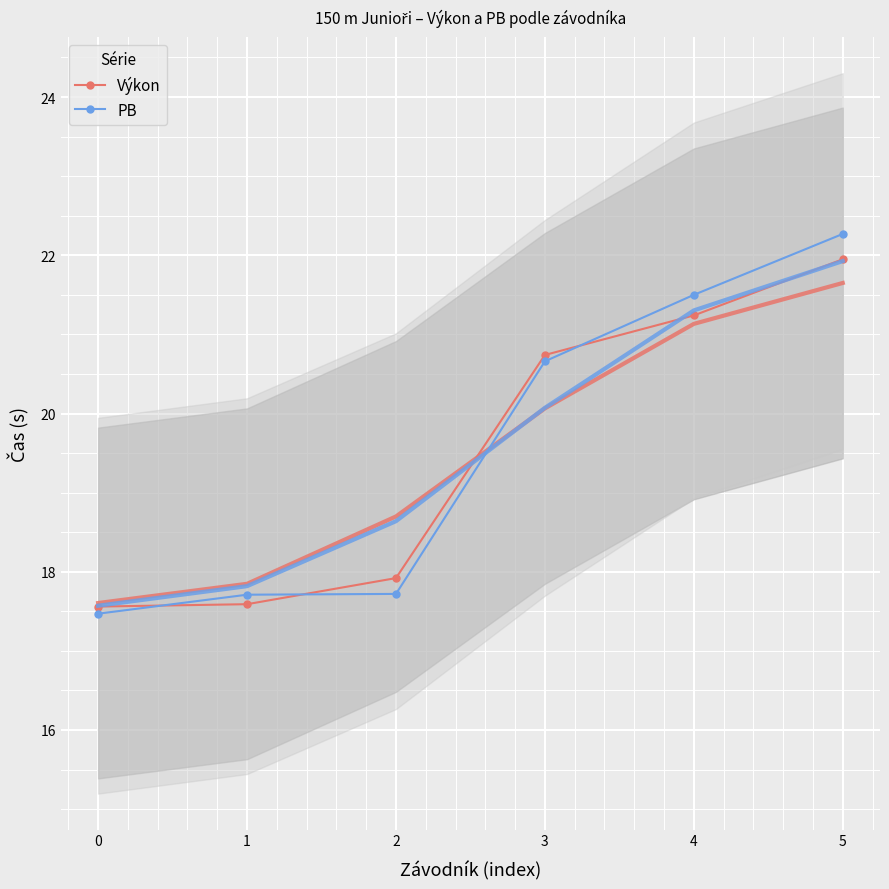

Where is Výkon nearest to the value 19?

2